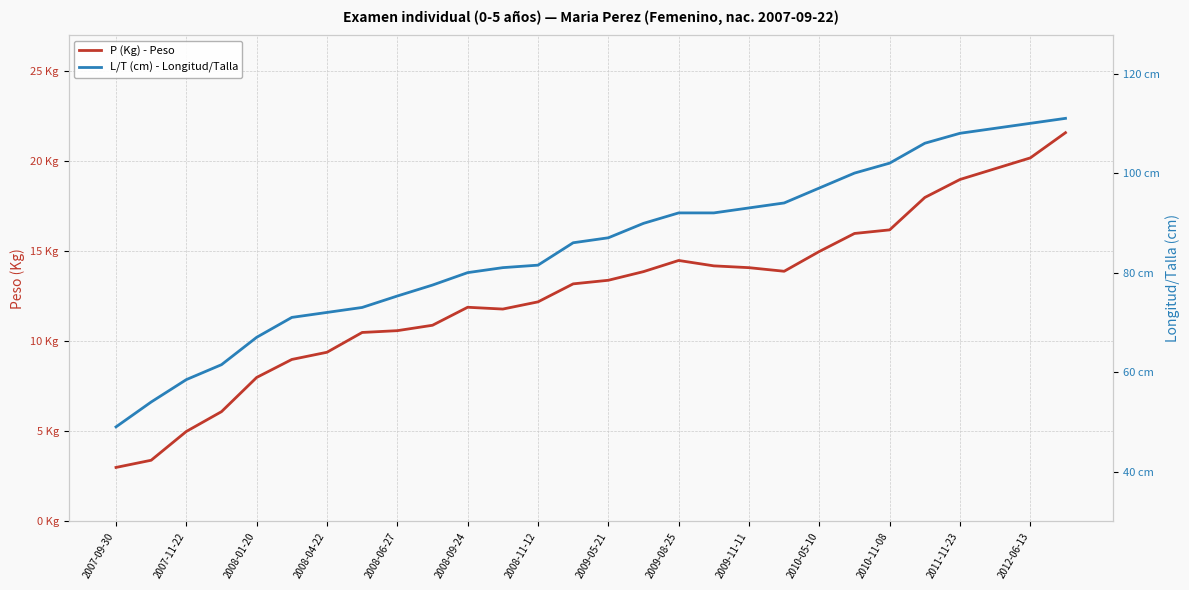

How many lines are shown in the chart?

2